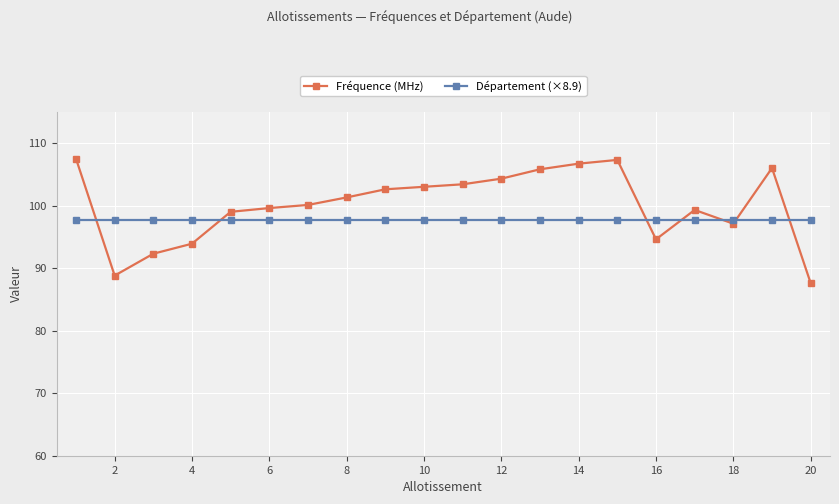

True or false: Fréquence (MHz) and Département (×8.9) cross at least once.

True